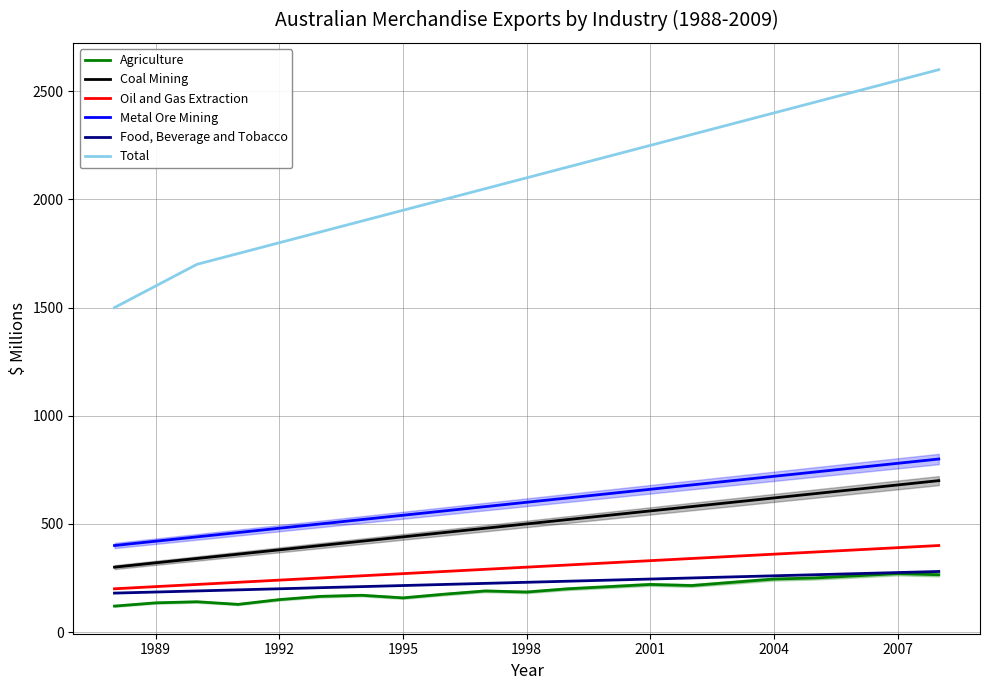

The Total series shows 699 at 1998. True or false?

False